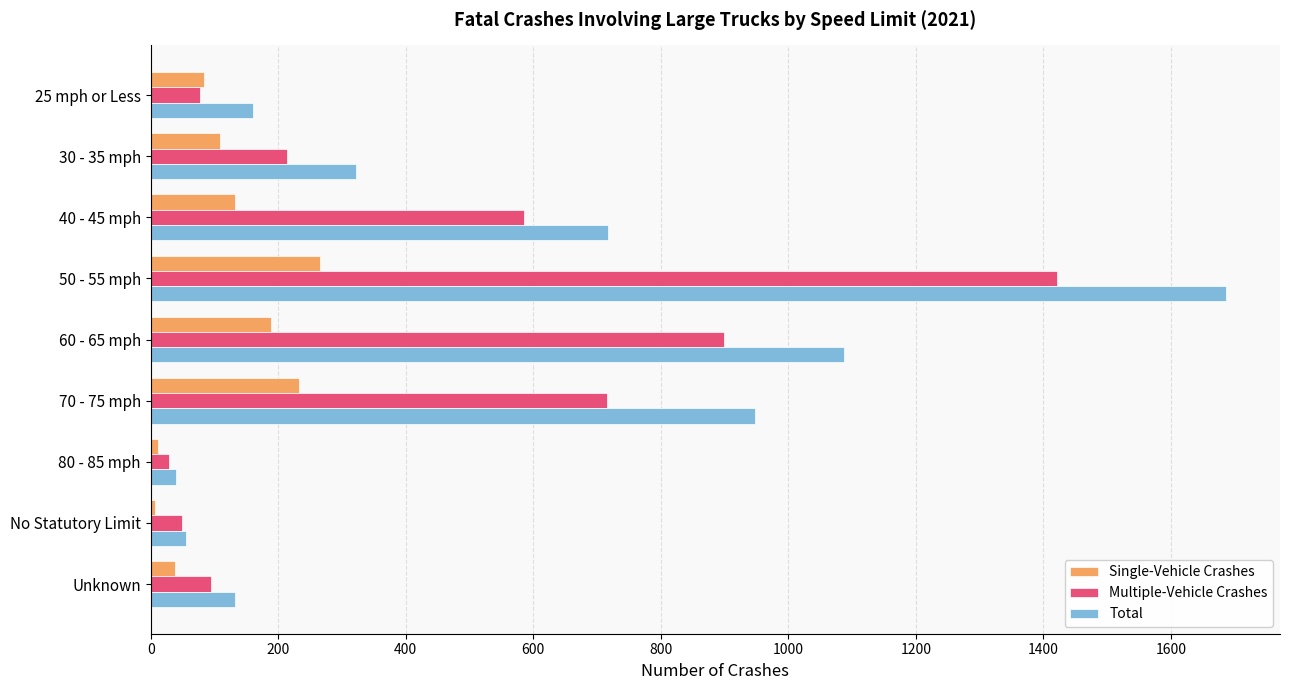

Which series has the largest total across all categories?

Total